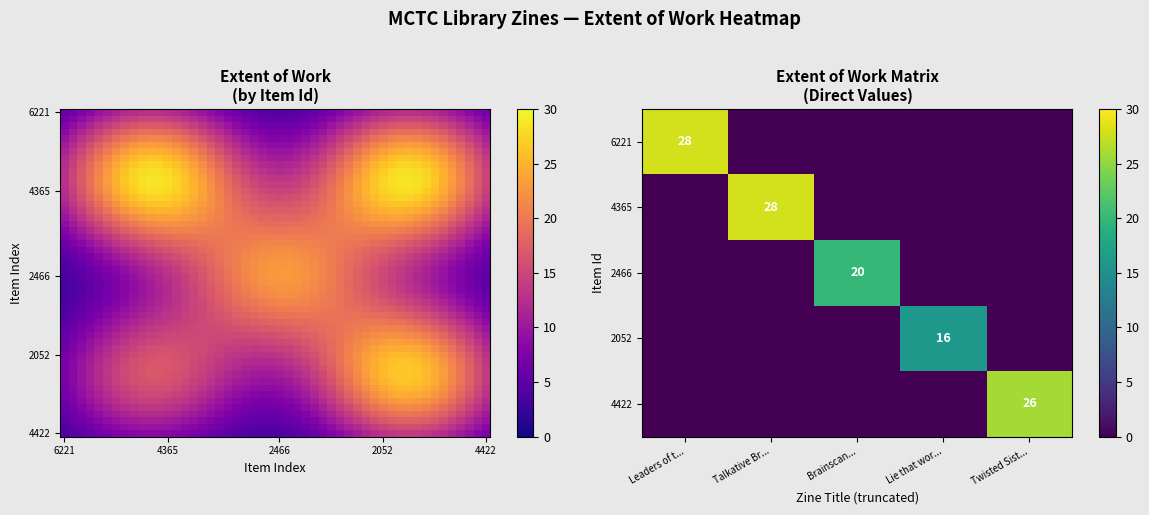

What is the greatest value displayed?

28